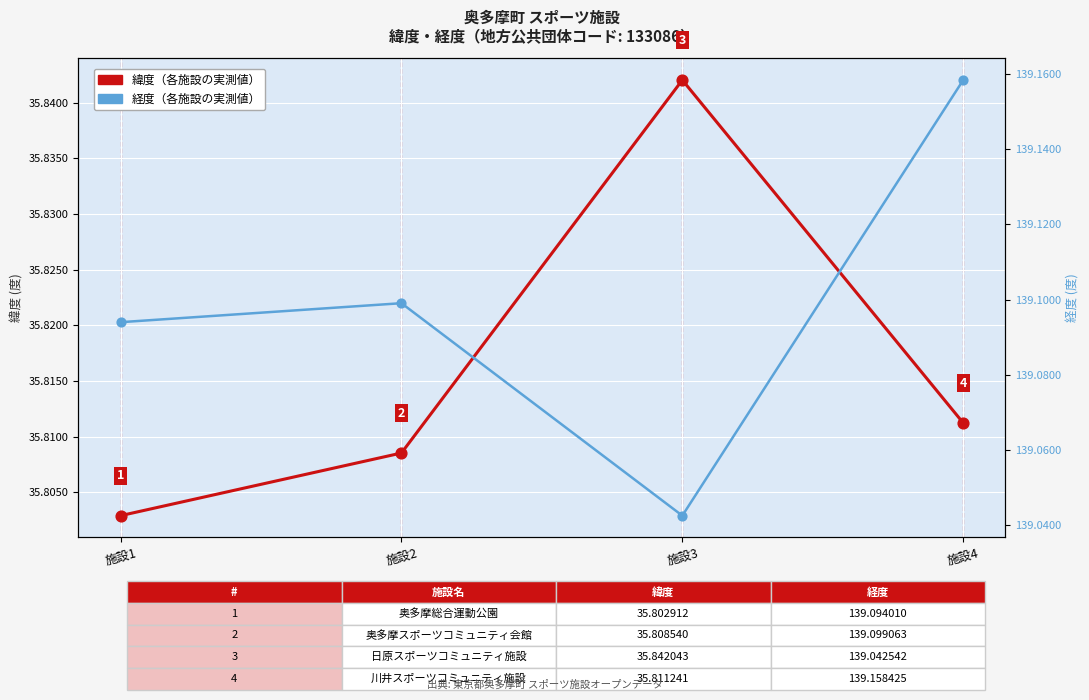

Which series has the largest total across all categories?

経度